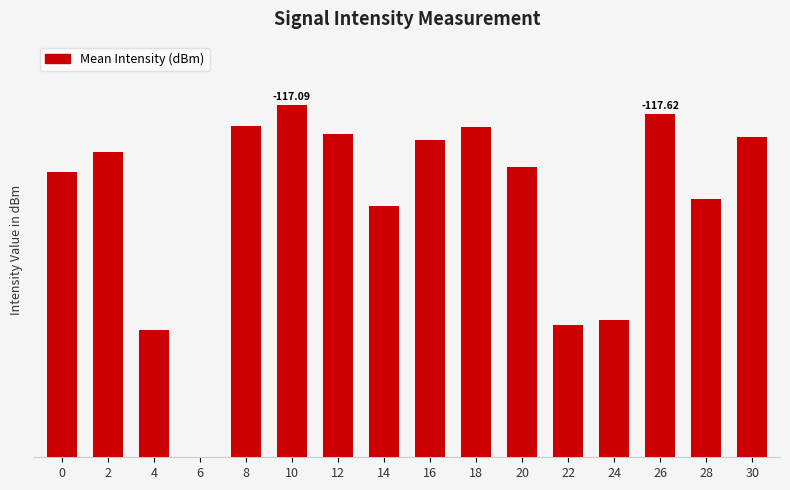

What is the greatest value displayed?

20.0